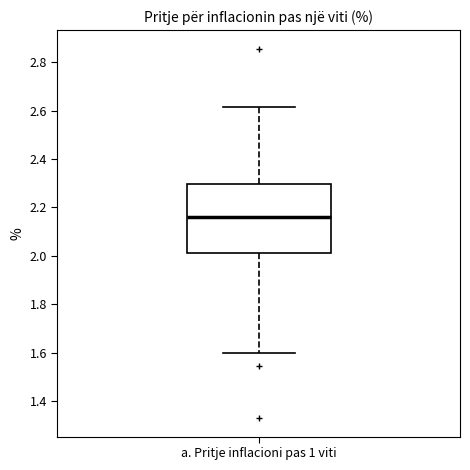

Transcribe this box plot: give where the median line is, the range the box spans, and where the two whiskers end, as read against the y-axis. The values are not printed on the chart, so give them approximately, as read against the axis.

median 2.16, box 2.02 to 2.30, whiskers 1.60 to 2.62